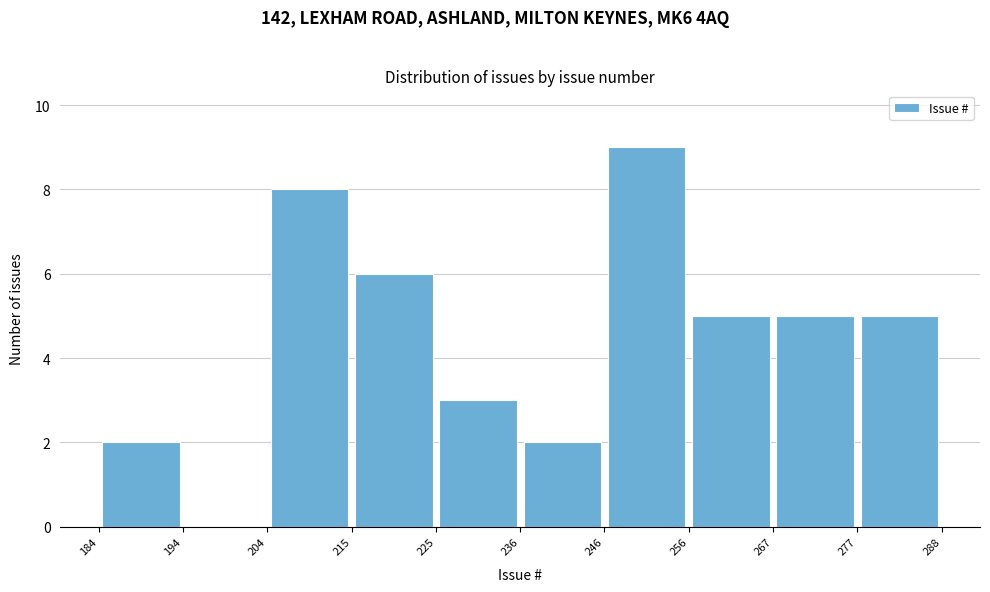

Reading left to right, list every bar in this chart as the range it spans on the x-axis followed by its height. The values are not printed on the chart, so give them approximately, as read against the axis.

184 to 194: 2
194 to 204: 0
204 to 215: 8
215 to 225: 6
225 to 236: 3
236 to 246: 2
246 to 256: 9
256 to 267: 5
267 to 277: 5
277 to 288: 5